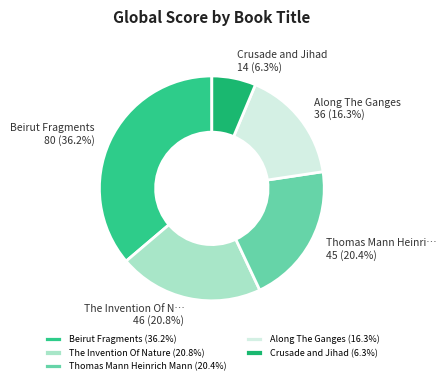

What is the smallest slice in the pie chart?

Crusade and Jihad